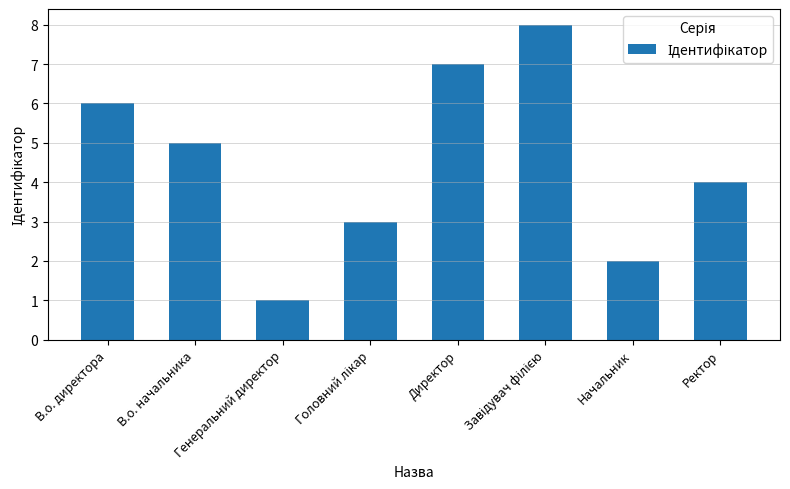

What is the sum of the values at Начальник and Генеральний директор?

3